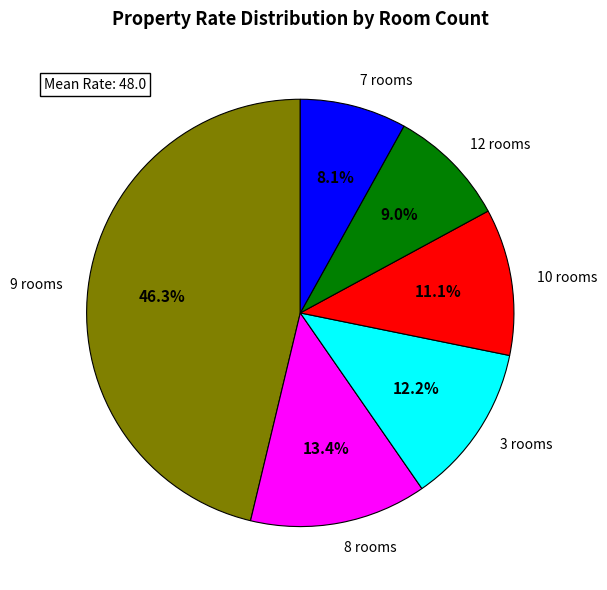

Approximately how many times larger is the value at 8 rooms compared to 10 rooms?

1.2